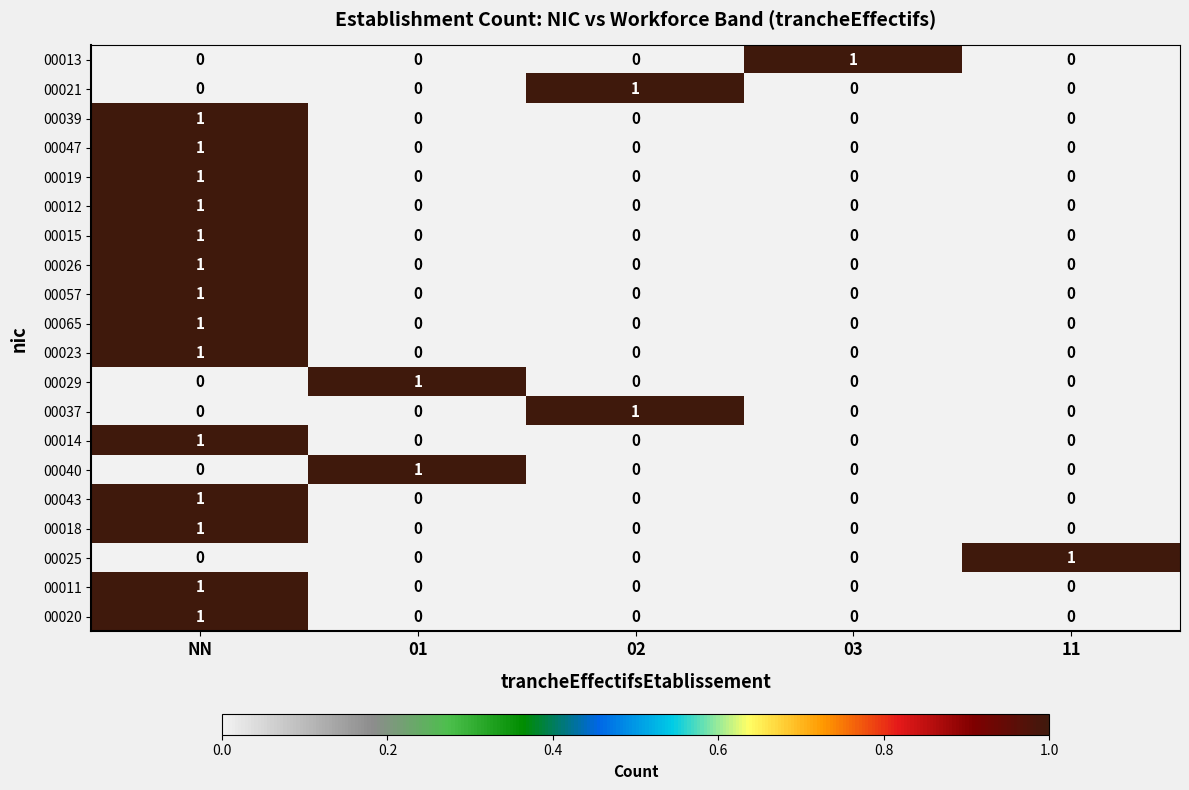

Which category has the highest value in the 00019 series?

NN